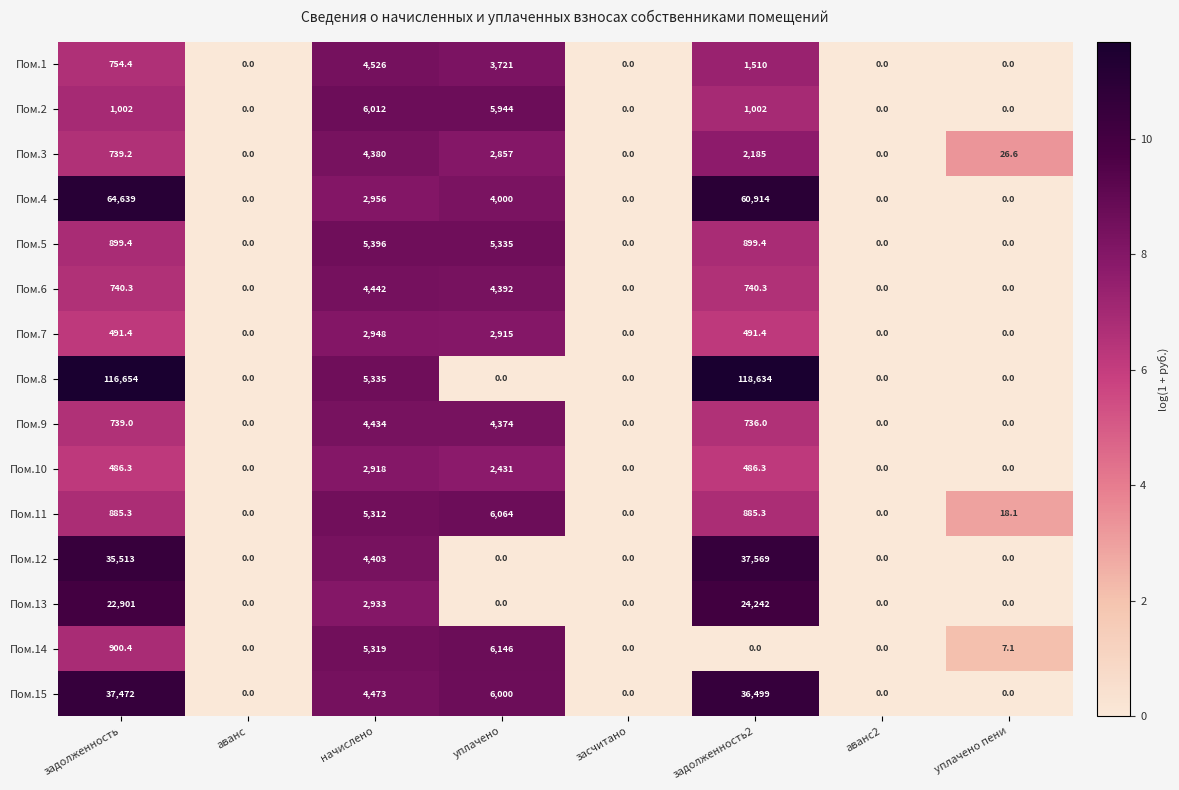

Count the Пом.10 values in the range 0 to 2431.

7